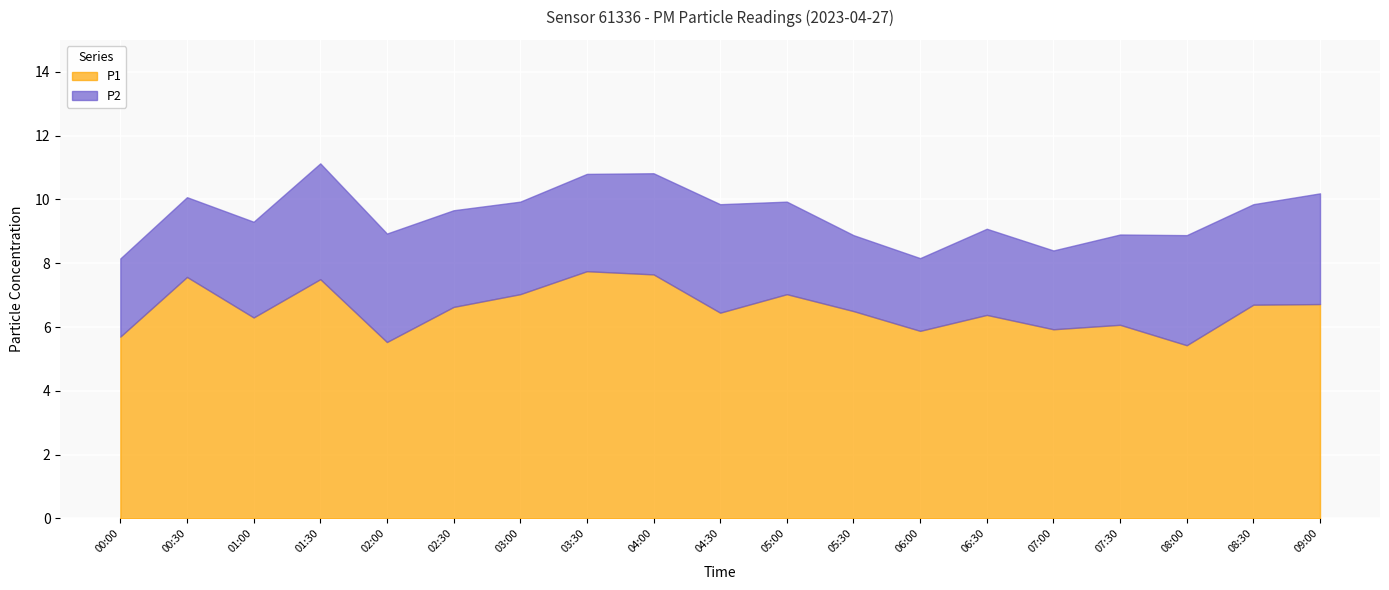

What are all the series names shown in the legend?

P1, P2